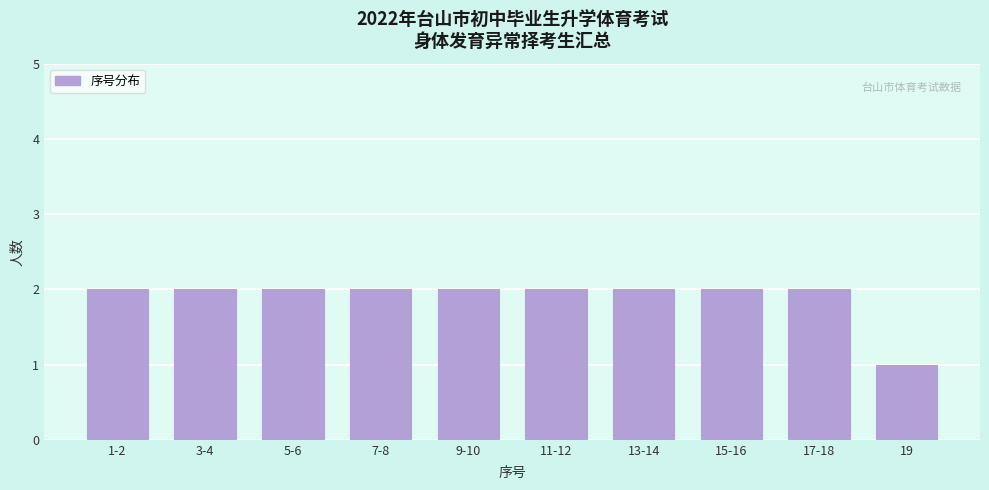

Reading left to right, transcribe all the data shown in this chart.

2	2	2	2	2	2	2	2	2	1